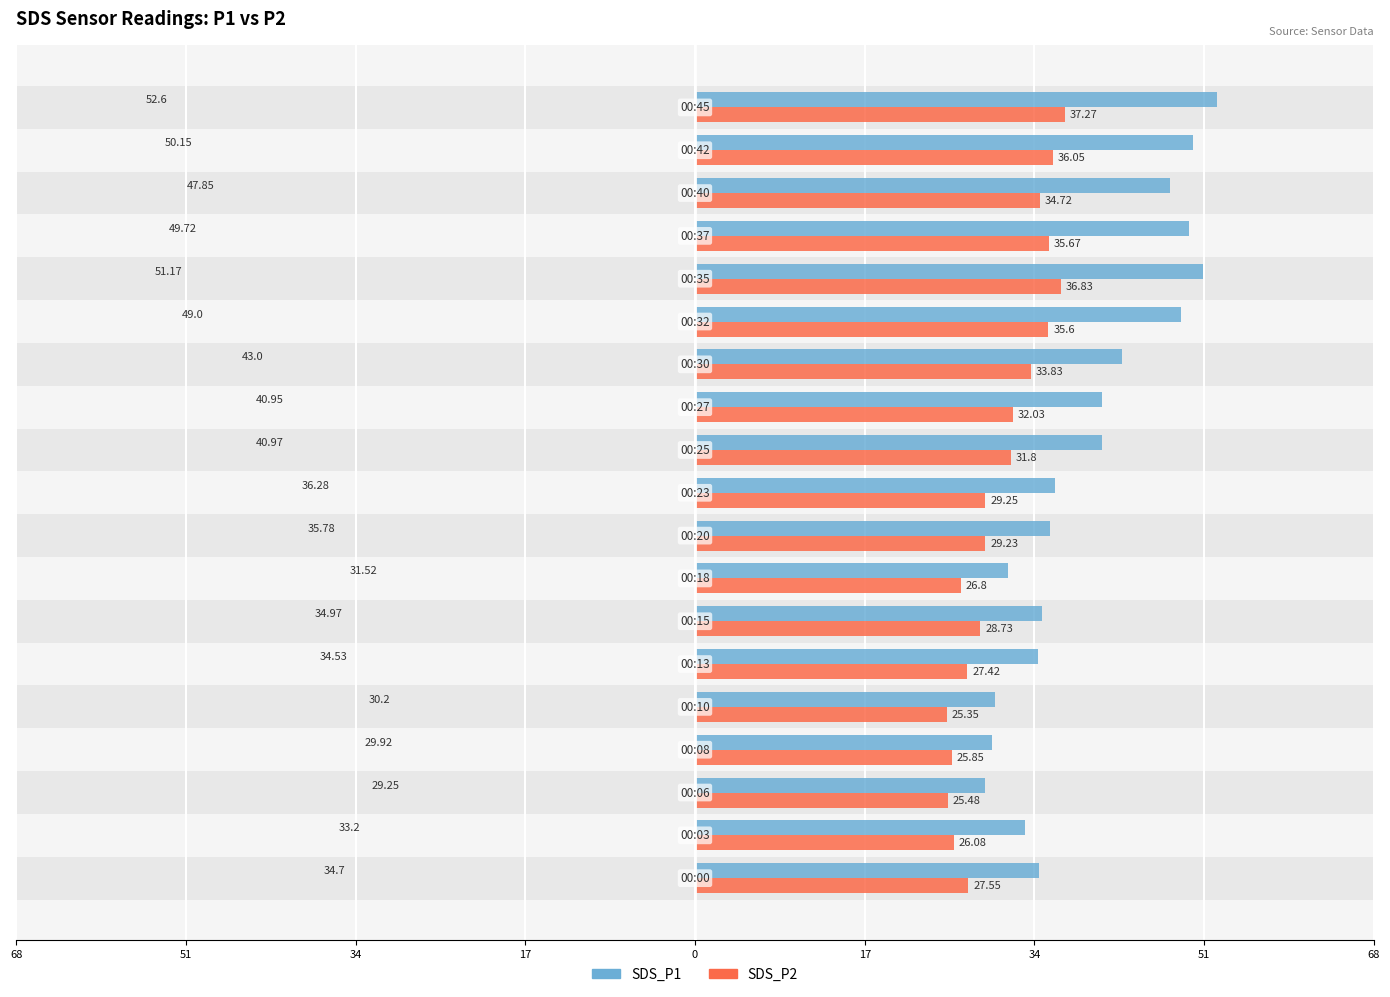

What are all the series names shown in the legend?

SDS_P1, SDS_P2